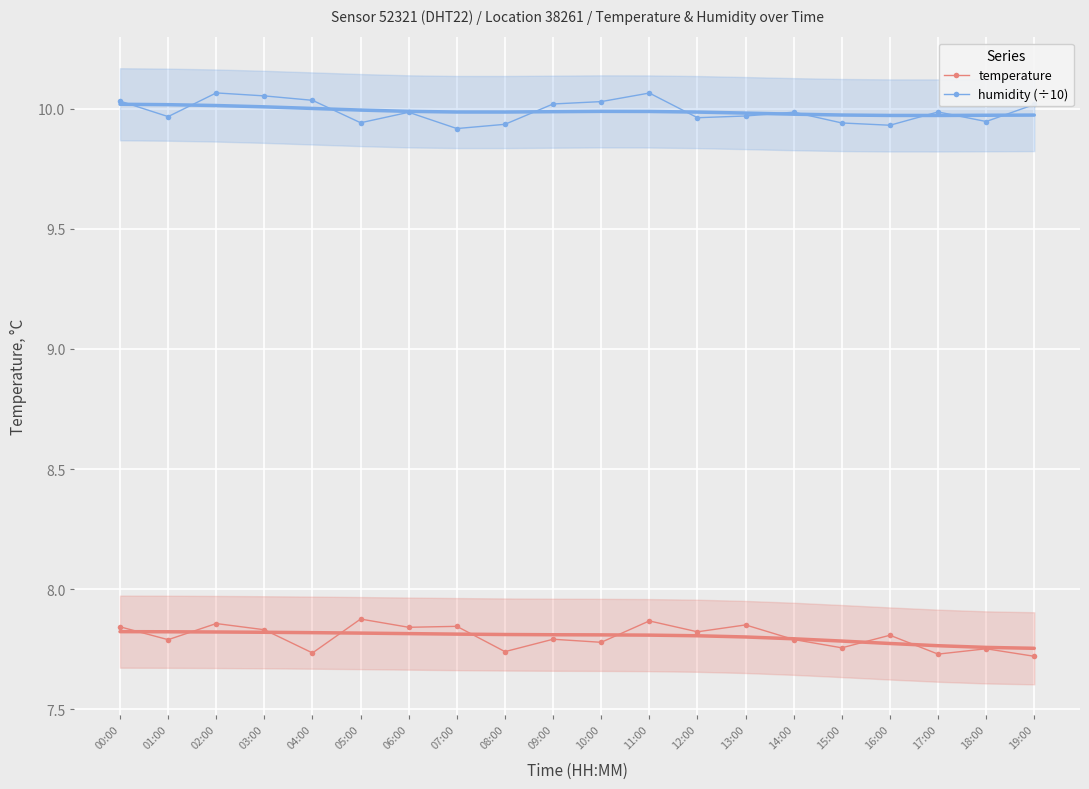

At which category does humidity (÷10) reach its first local peak?

02:00